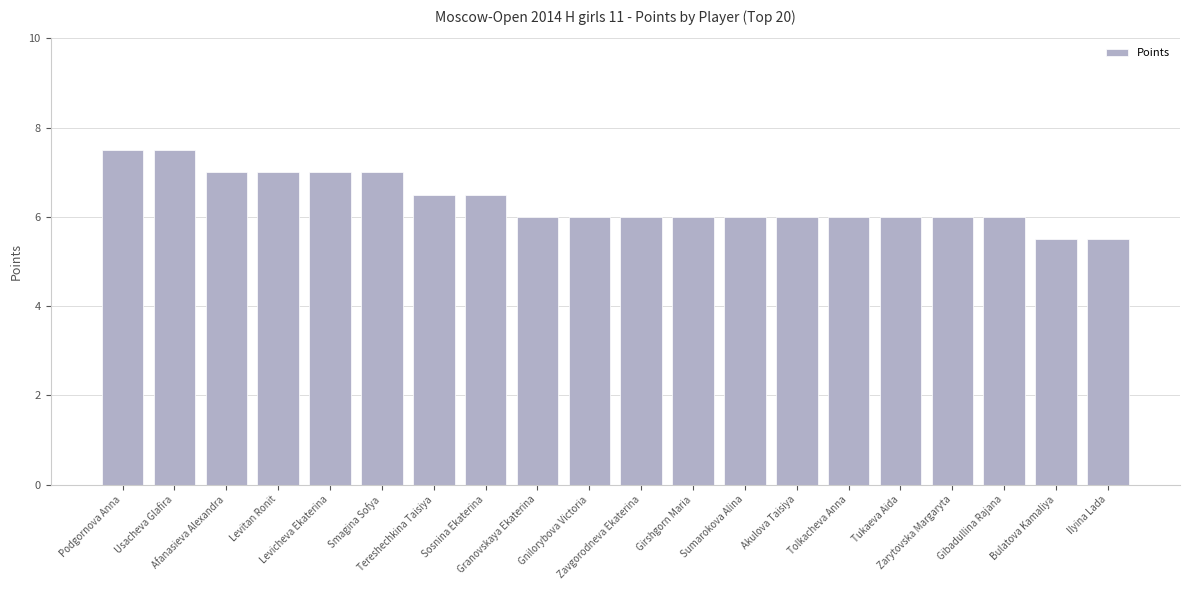

What is the smallest value displayed?

5.5